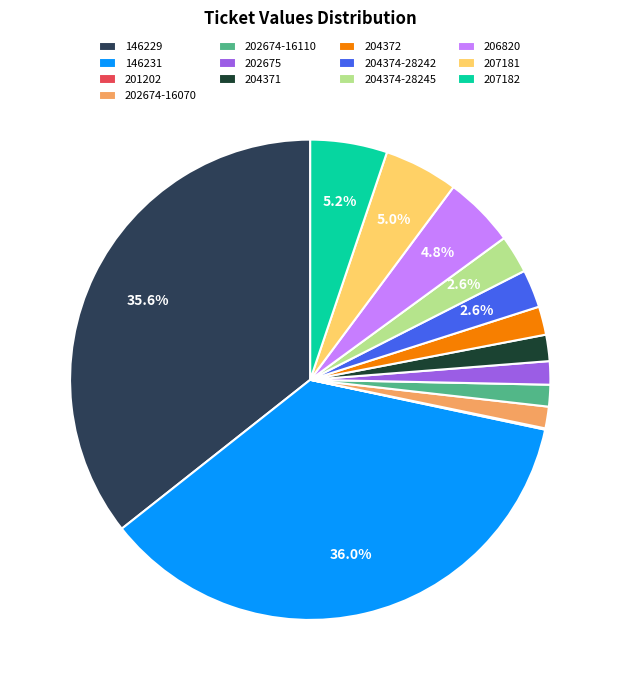

To the nearest percent, what is the difference between the 146229 and 204371 slice percentages?

34%